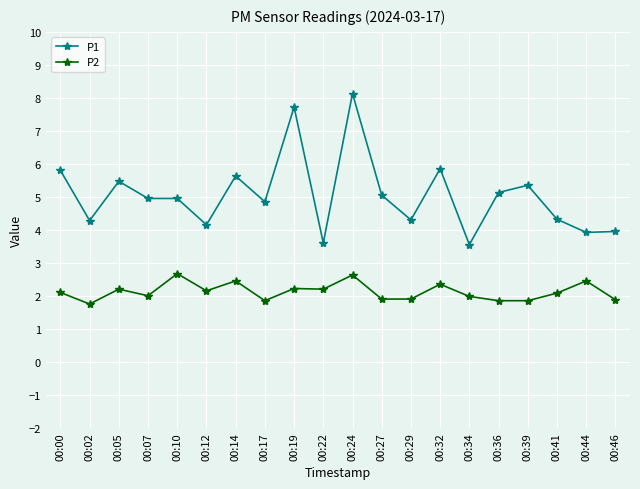

At which category does the chart reach its minimum across all series?

00:02